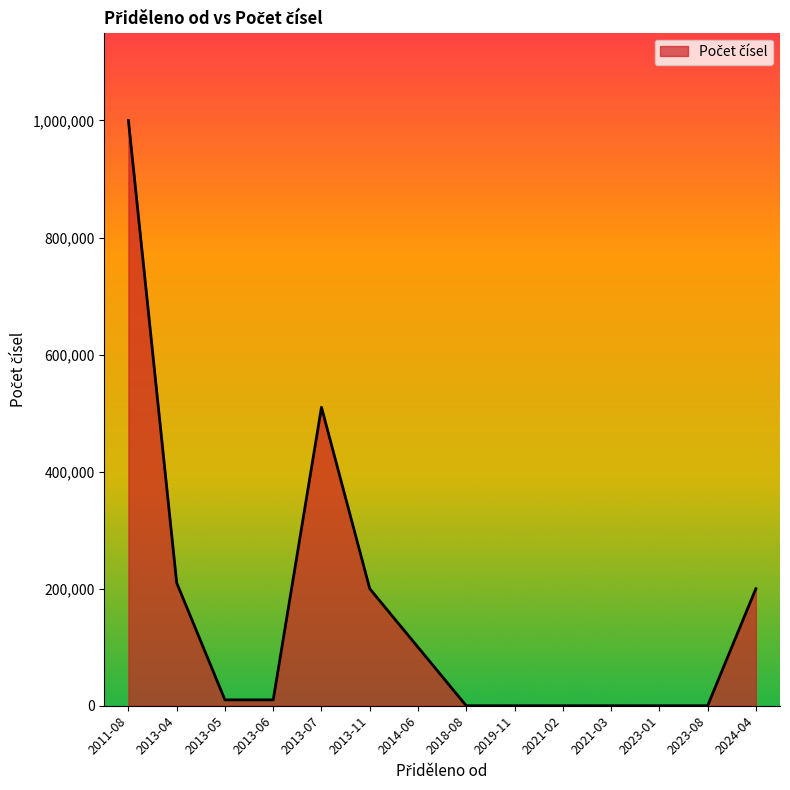

What is the maximum value shown in the chart?

1000000